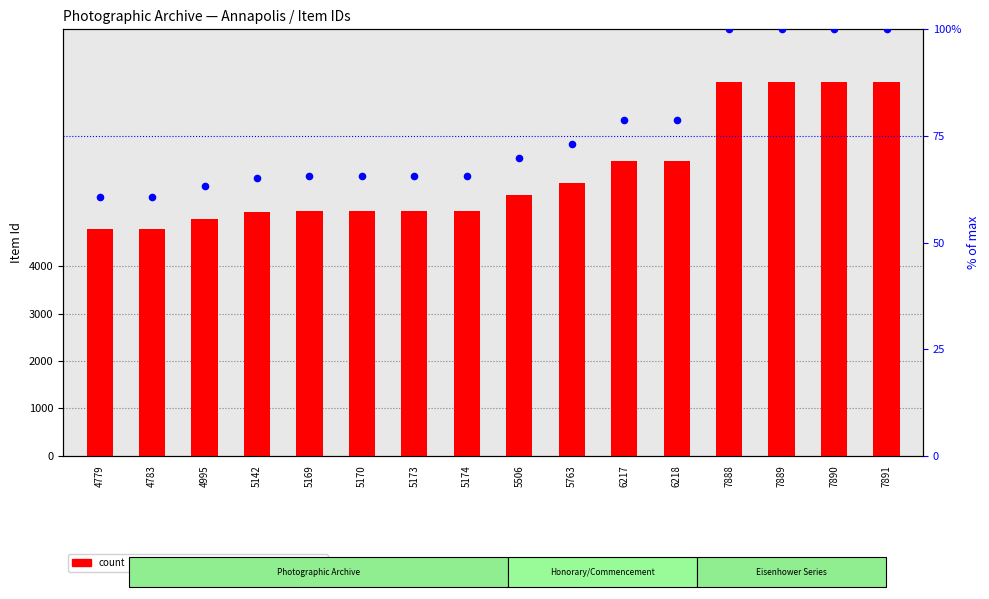

Which series reaches the maximum Y coordinate?

count